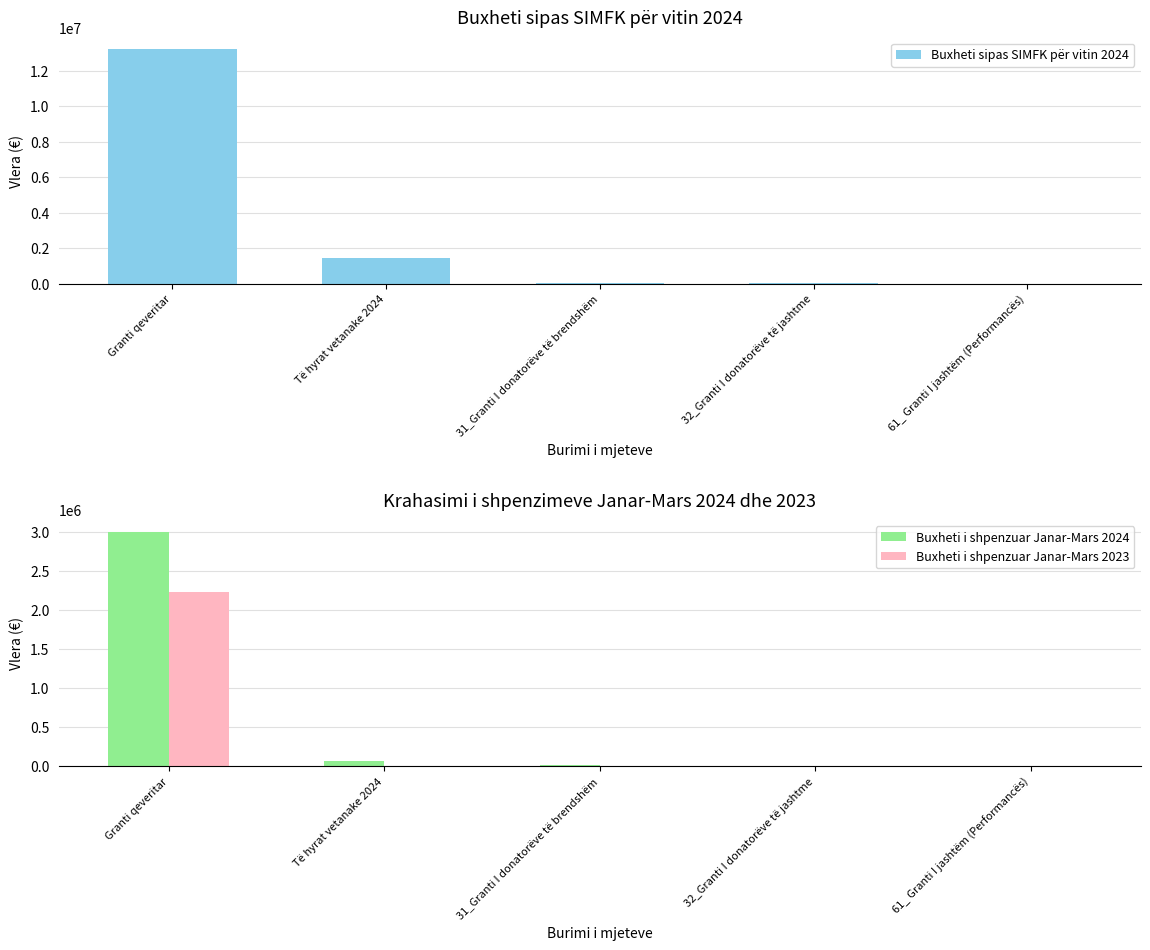

Rank the series by their maximum value, from lowest to highest.

Buxheti i shpenzuar Janar-Mars 2023, Buxheti i shpenzuar Janar-Mars 2024, Buxheti sipas SIMFK për vitin 2024